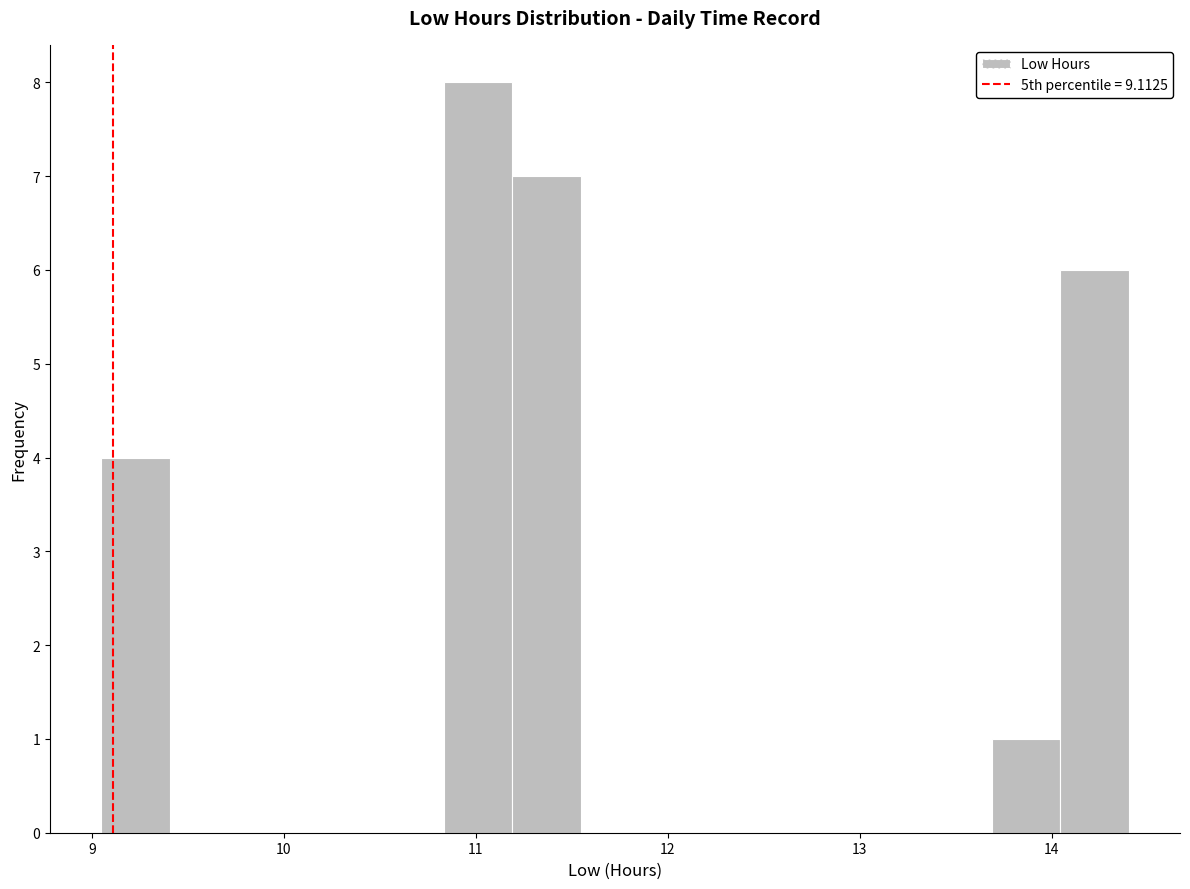

Read against the x-axis, roughly where is the centre of the tallest bar?

11.0